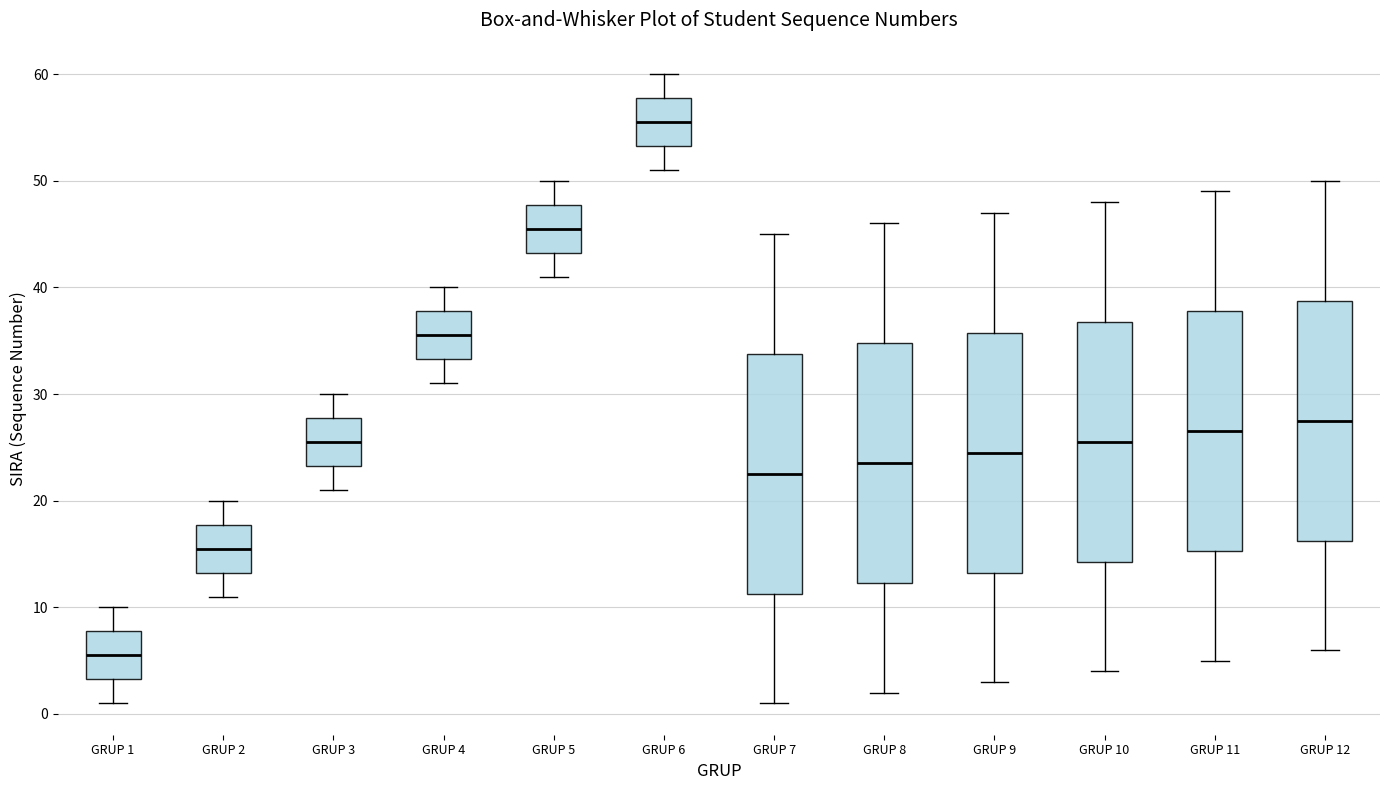

Where does the lower whisker of the box for GRUP 2 end on the y-axis? The values are not printed on the chart, so give them approximately, as read against the axis.

11